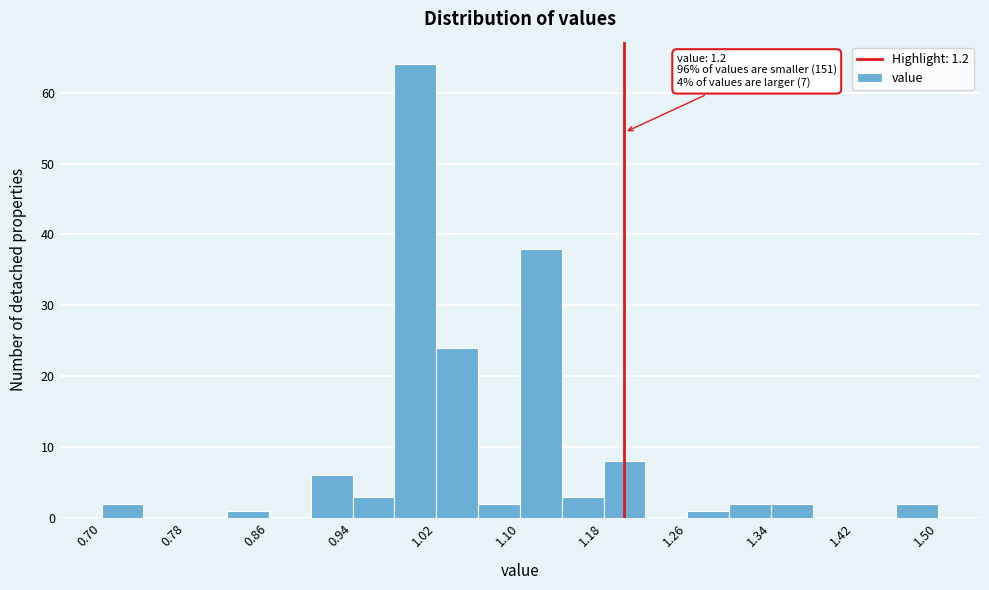

Over which range of the x-axis is the bar tallest?

0.98 to 1.02